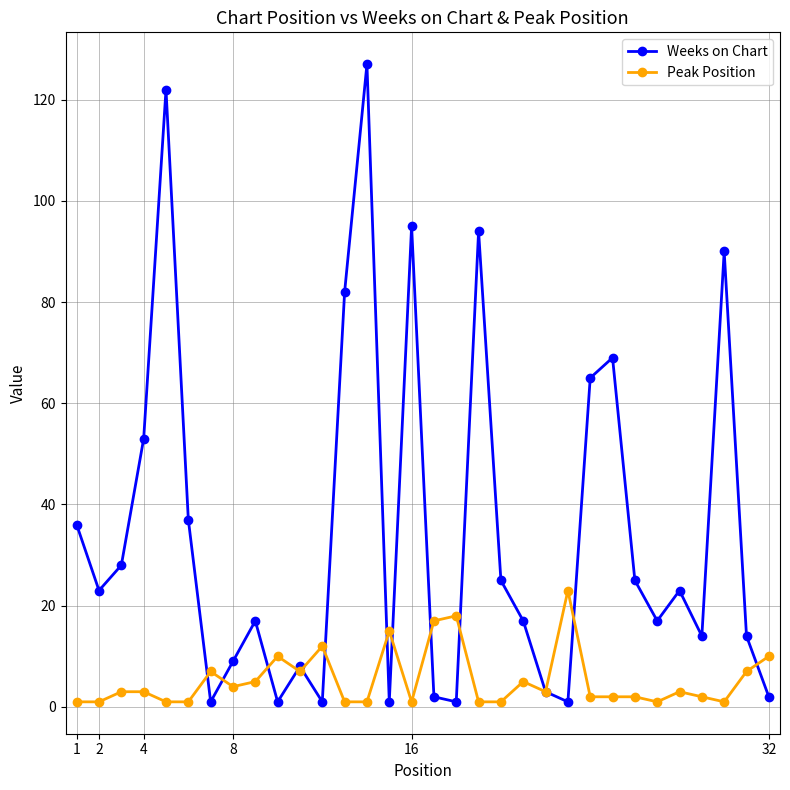

How many lines are shown in the chart?

2